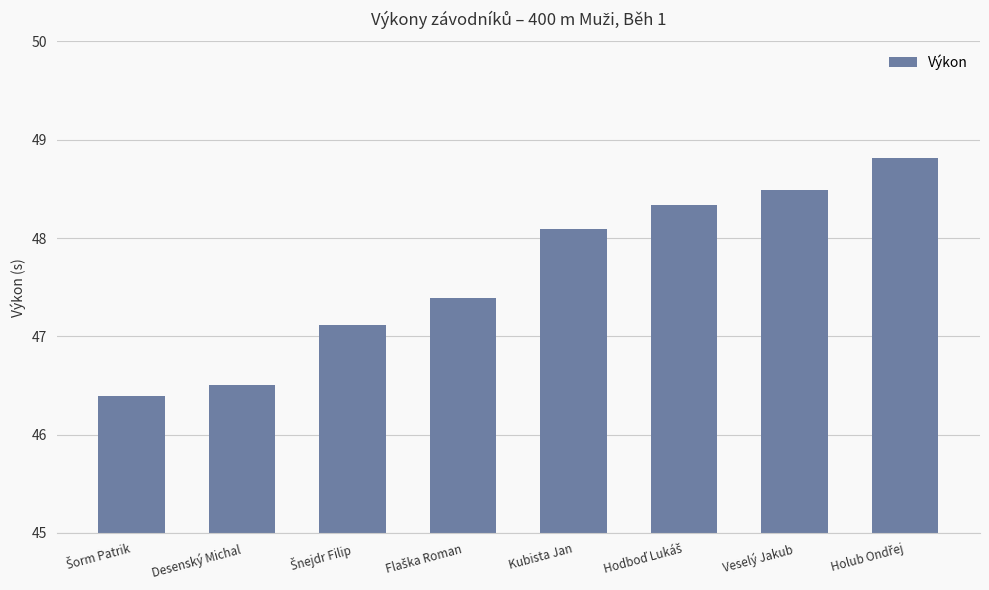

What is the smallest value displayed?

46.4